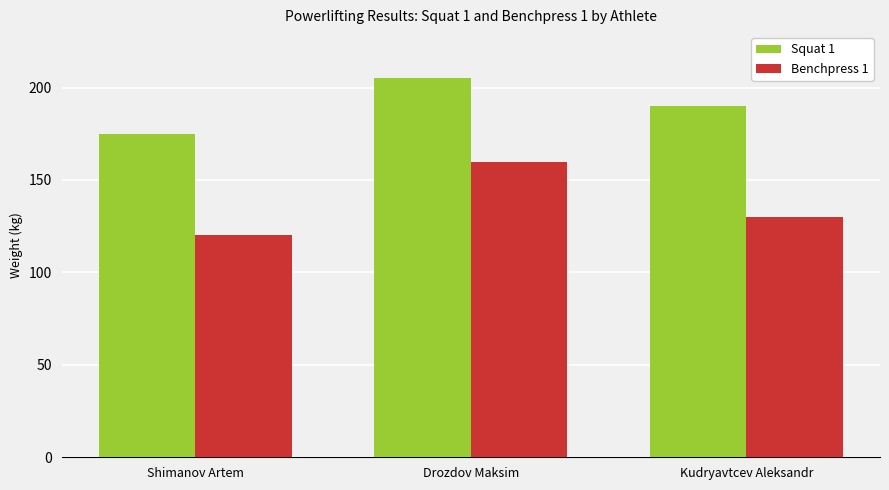

What is the average value of the Squat 1 series?

190